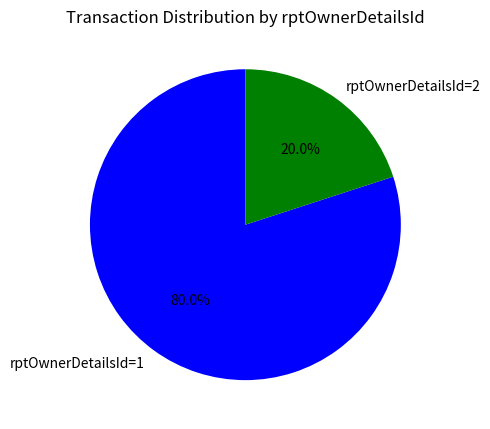

What is the majority slice?

rptOwnerDetailsId=1